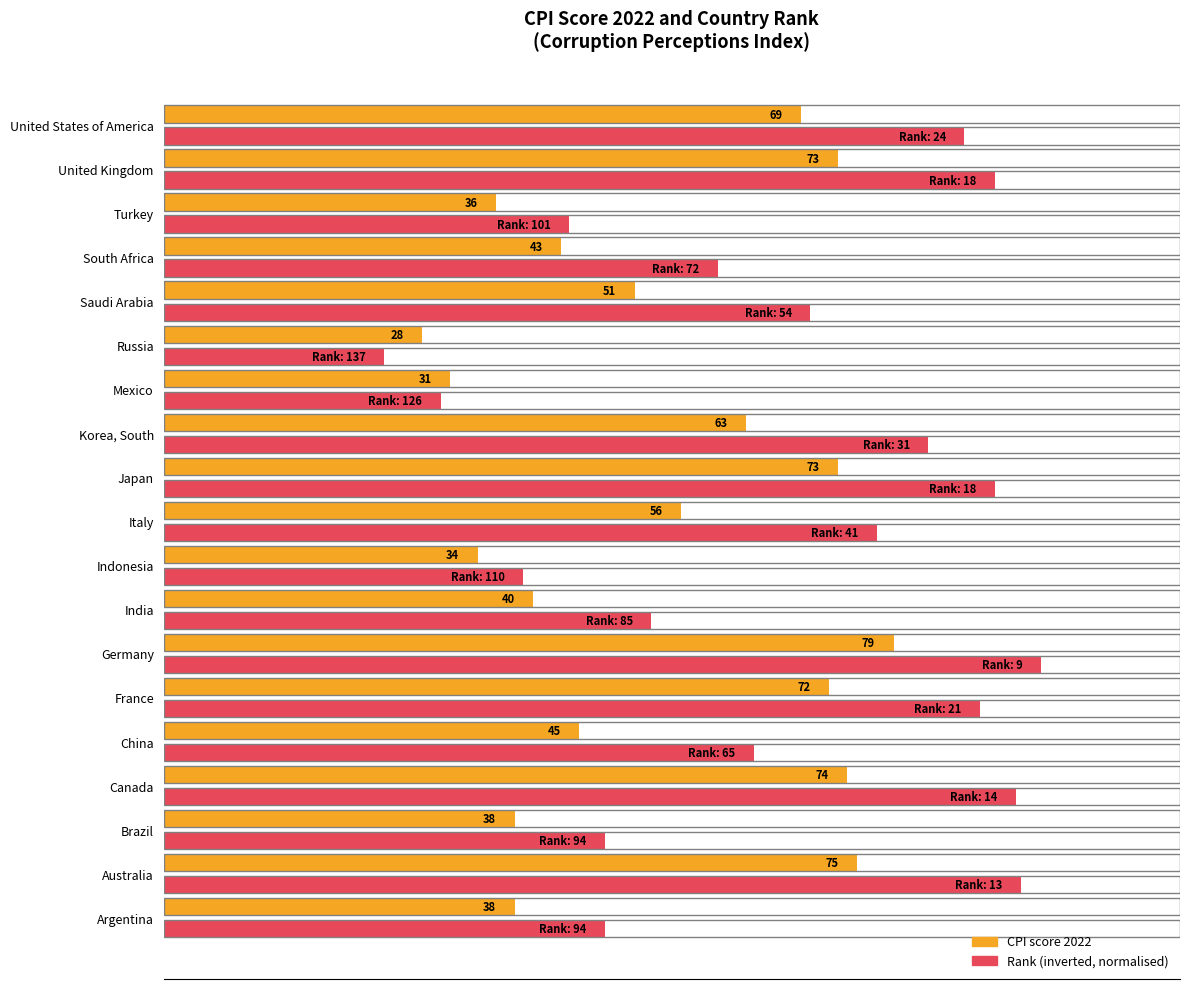

Between Germany and Saudi Arabia, which series saw the biggest shift?

CPI score 2022